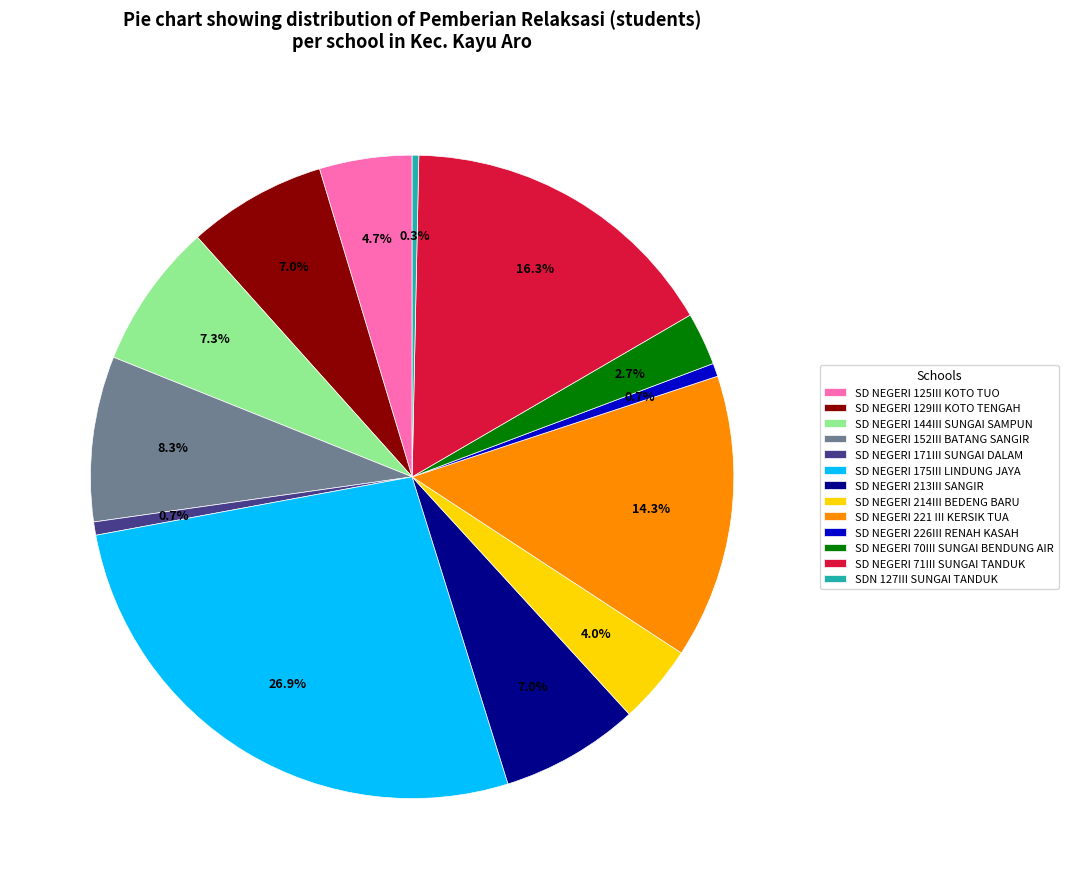

Between SD NEGERI 171III SUNGAI DALAM and SD NEGERI 71III SUNGAI TANDUK, which is larger?

SD NEGERI 71III SUNGAI TANDUK